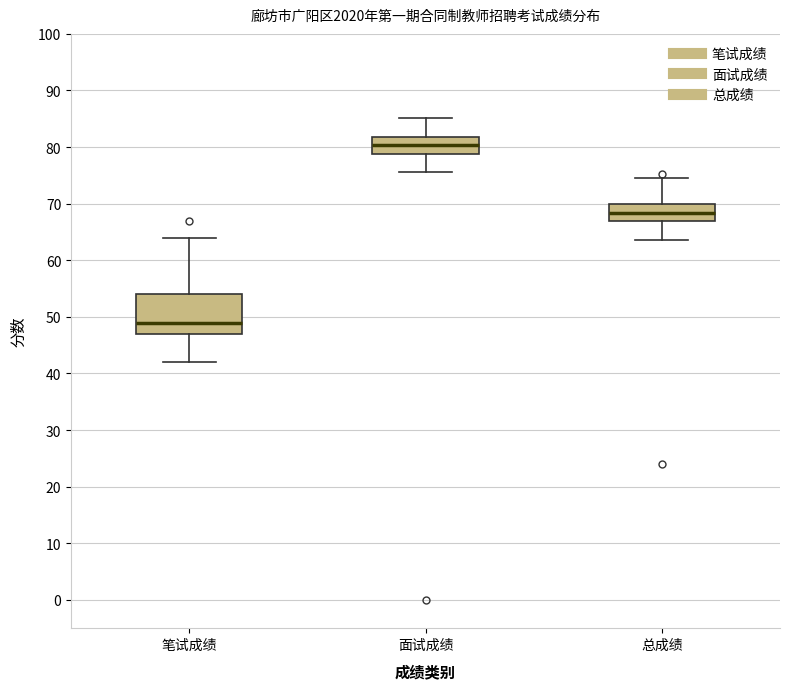

Comparing the boxes themselves (not the whiskers), which one is the tallest?

笔试成绩